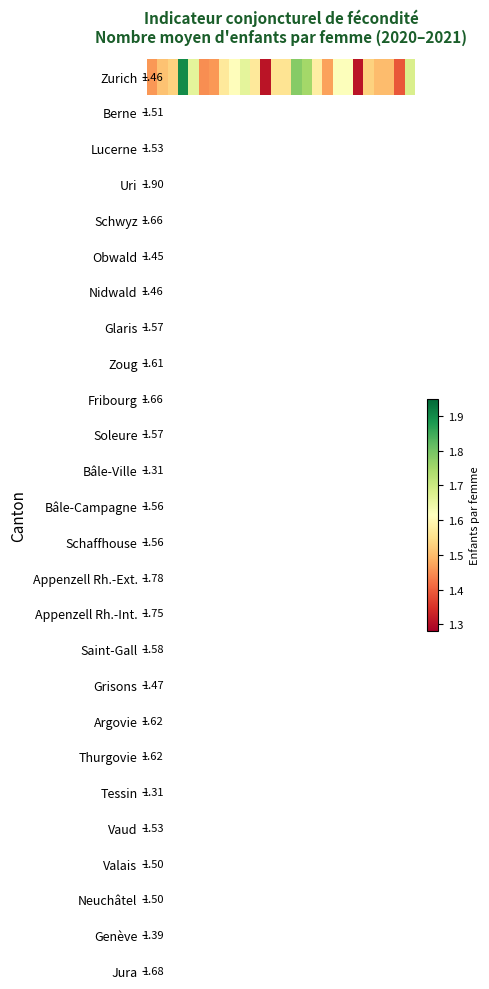

What is the change in value from 1 to 10?

+0.1